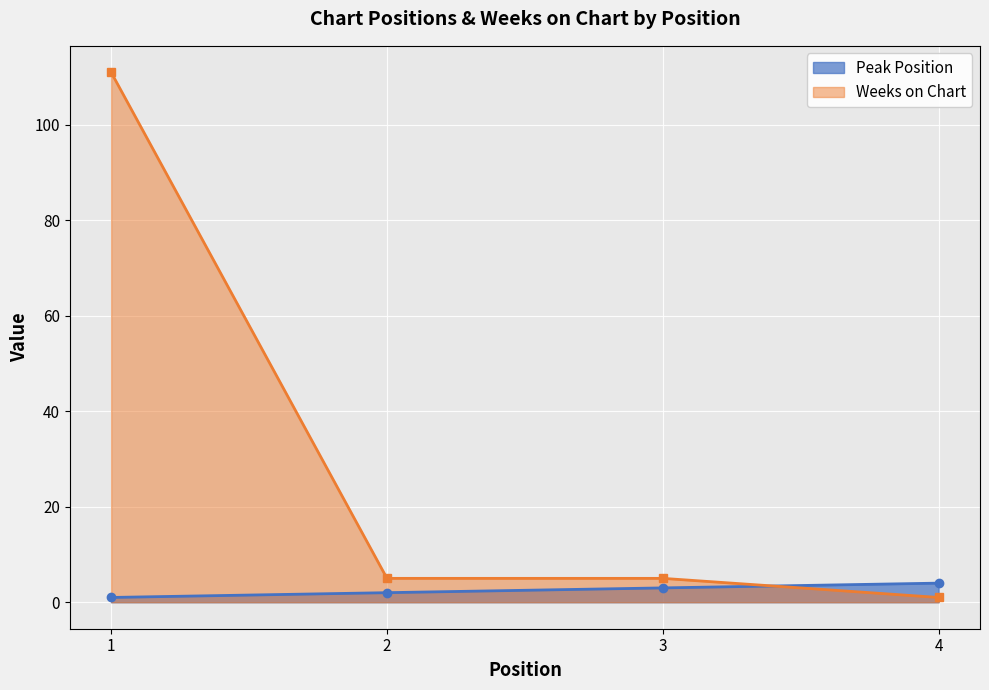

The Weeks on Chart series shows 5 at 2. True or false?

True